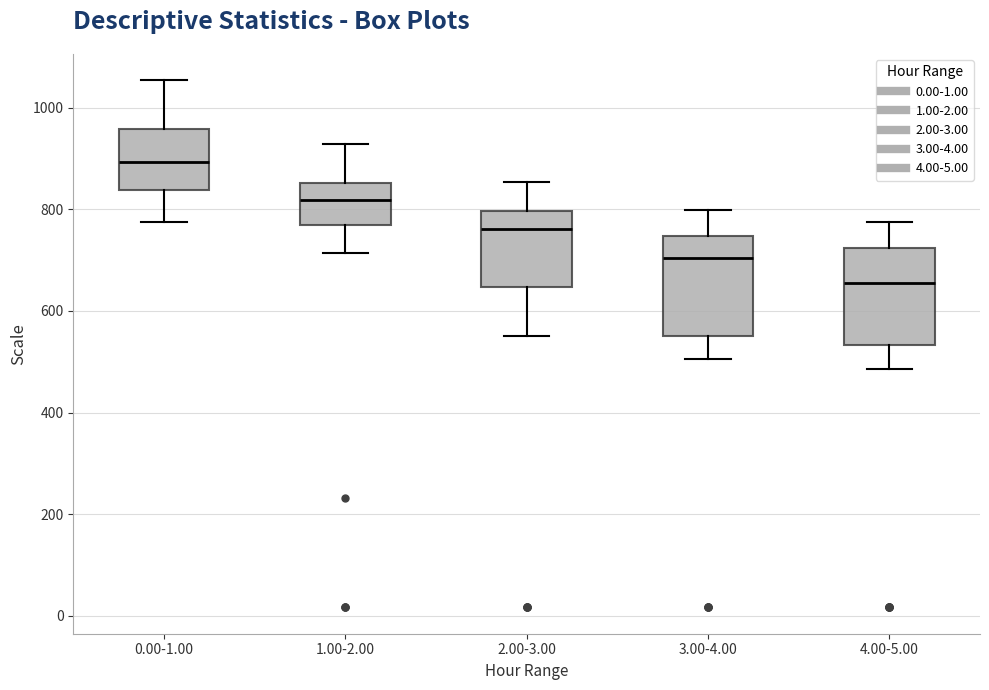

Which box's median line is the lowest?

4.00-5.00